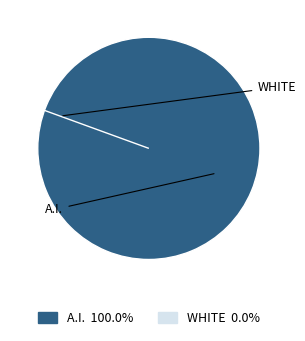

To the nearest percent, what is the difference between the largest and smallest slice percentages?

100%